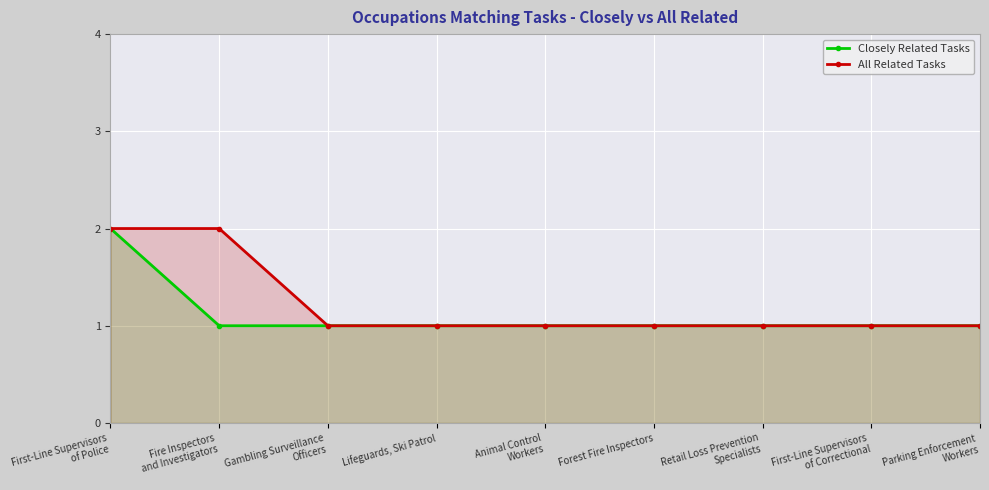

True or false: All Related Tasks and Closely Related Tasks intersect in this chart.

False